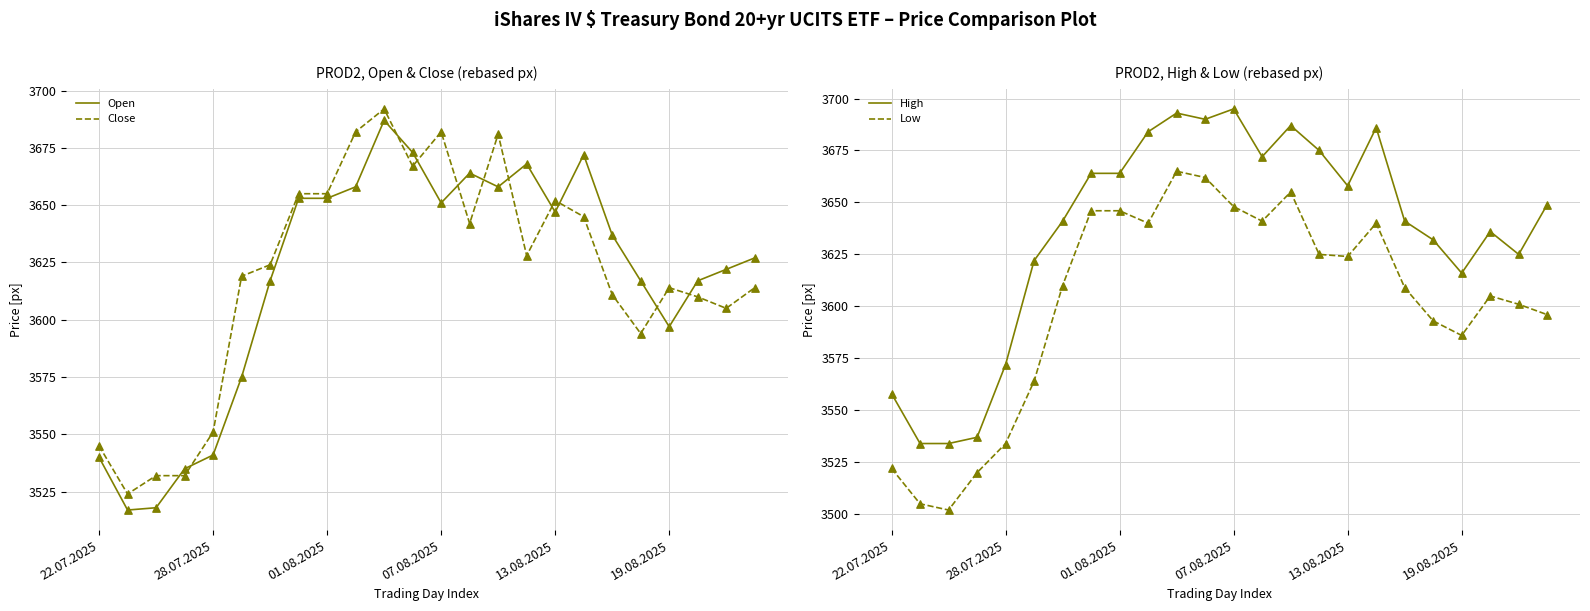

Which series has the largest total across all categories?

High